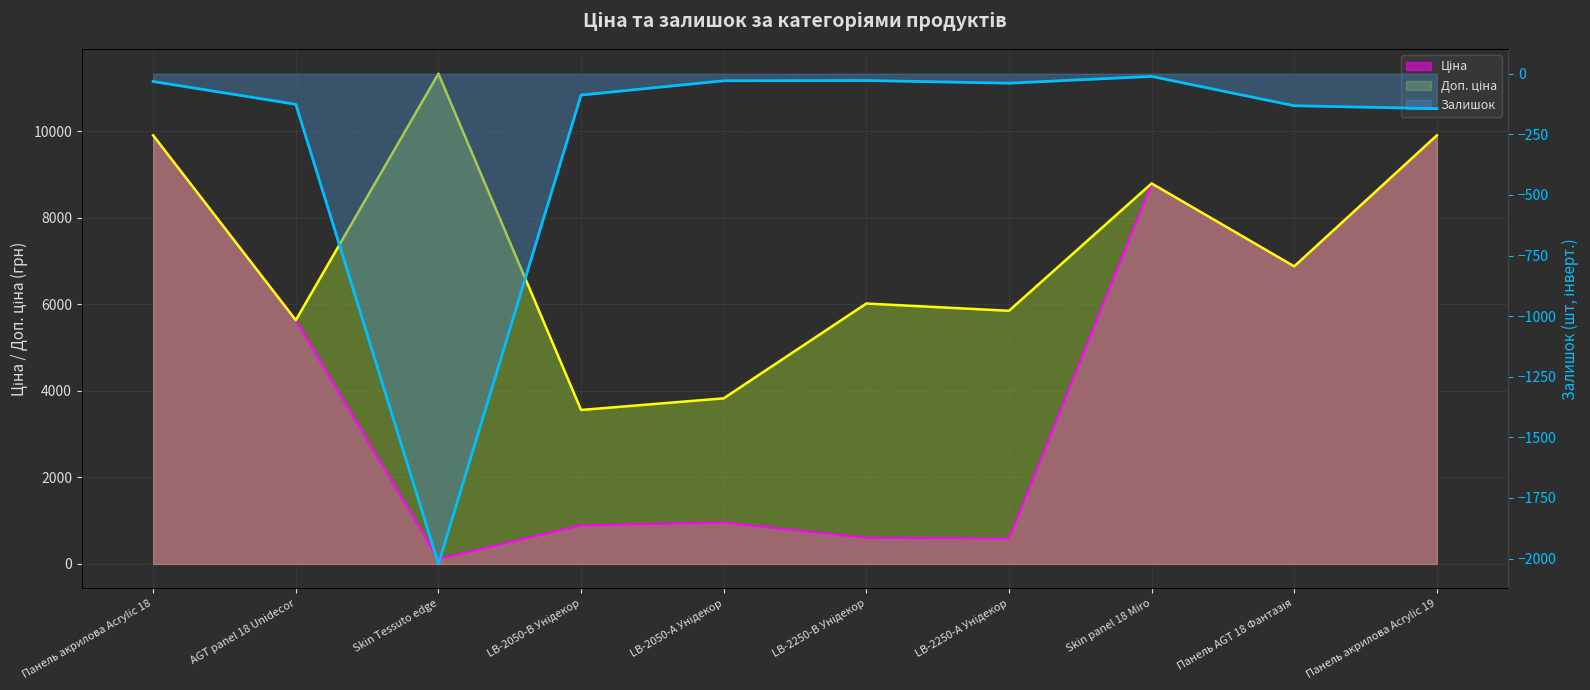

Is the value of Залишок at LB-2250-В Унідекор greater than the value of Доп. ціна at Skin panel 18 Miro?

No